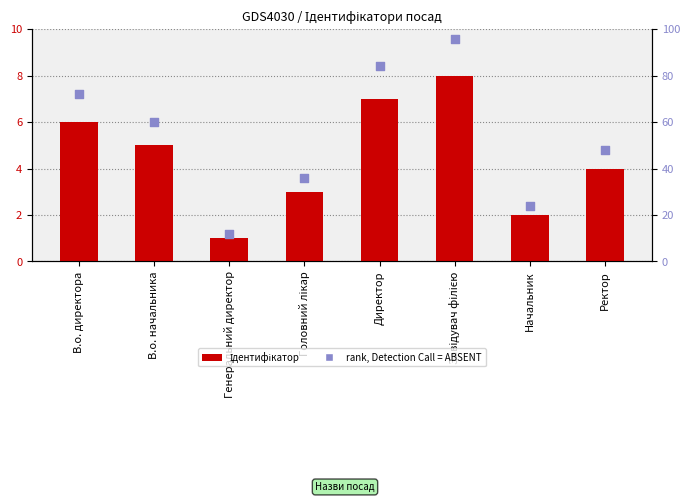

Which series has the widest spread of Y values?

rank, Detection Call = ABSENT